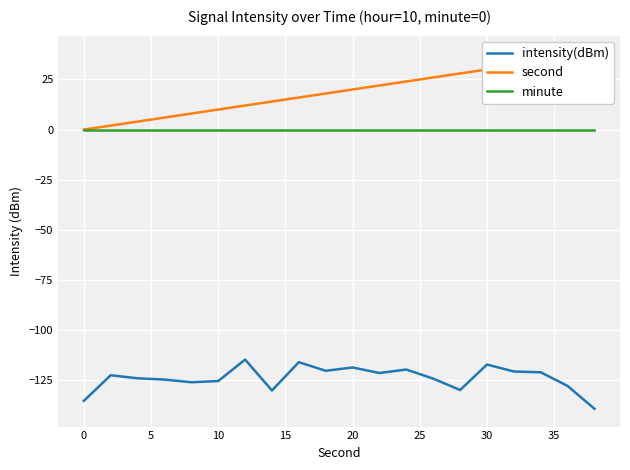

How many lines are shown in the chart?

3